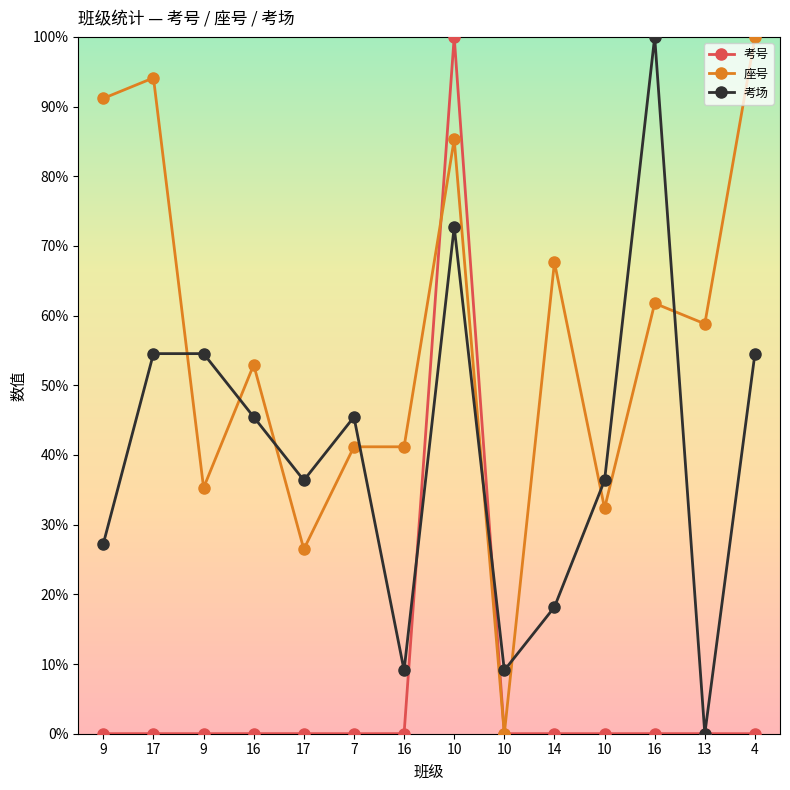

Which category has the highest value across all series?

10